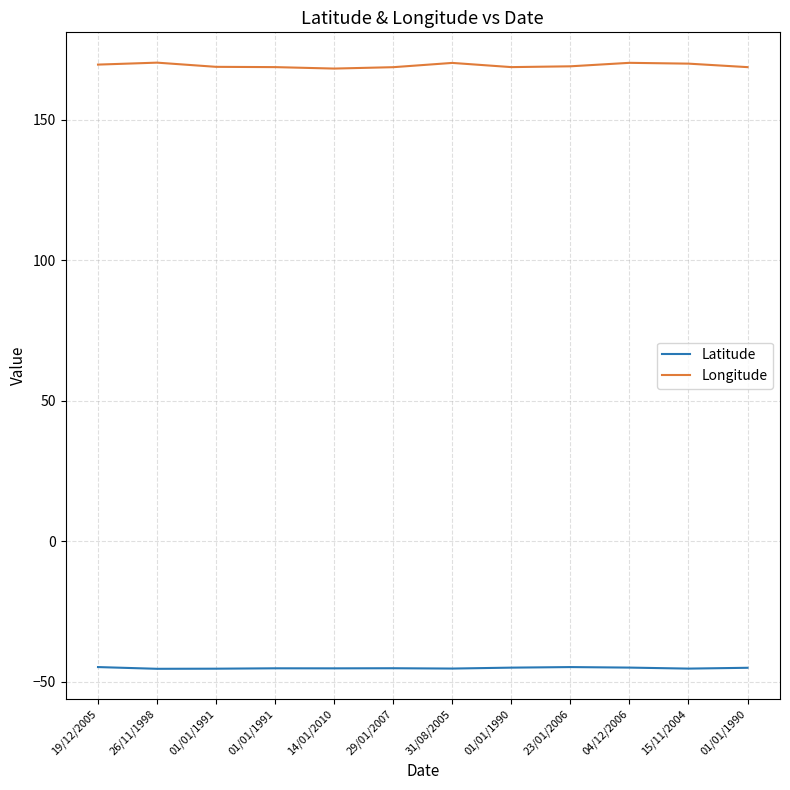

How many categories are shown in the chart?

12